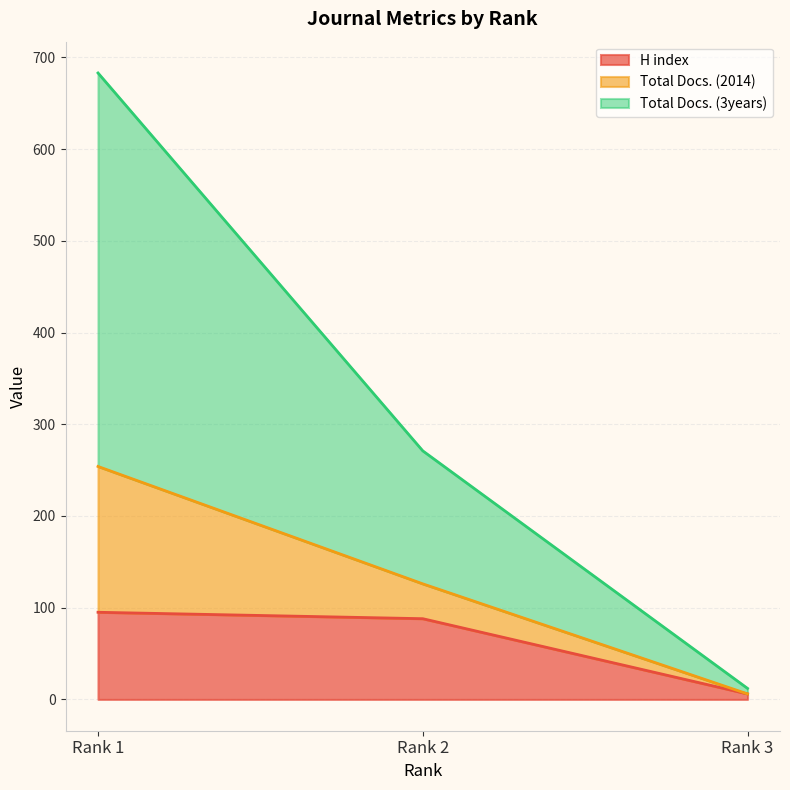

What is the difference between the highest and lowest values at Rank 3?

6